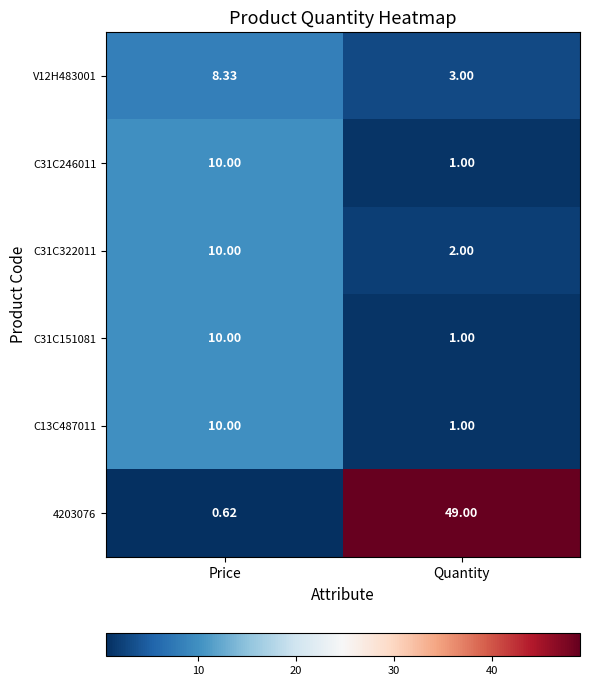

At which label does V12H483001 first exceed 8?

Price